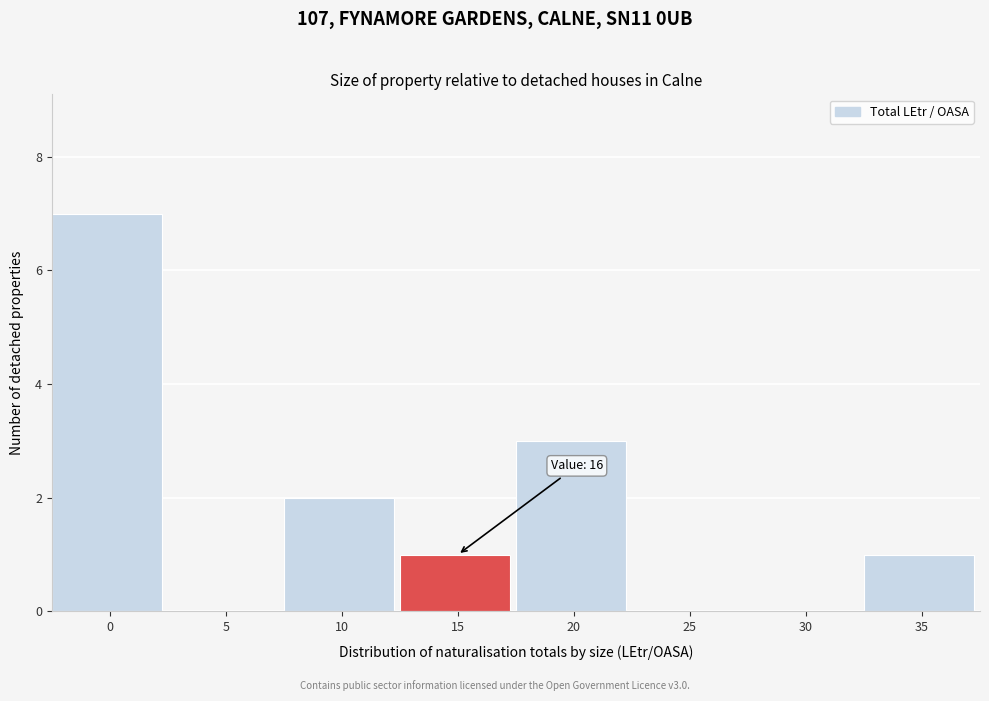

Reading right to left, extract all data points from this chart.

35=1	30=0	25=0	20=3	15=1	10=2	5=0	0=7